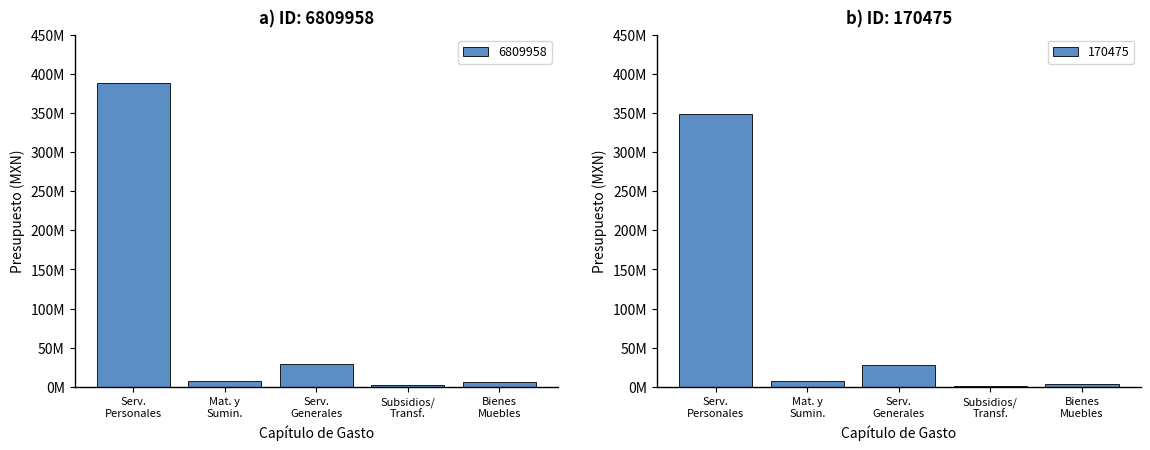

Reading left to right, what are all the values shown in this chart?

6809958: 388359447	7165686	29121933	2737853	6399369
170475: 348567870	7165686	28211956	1192926	4195961